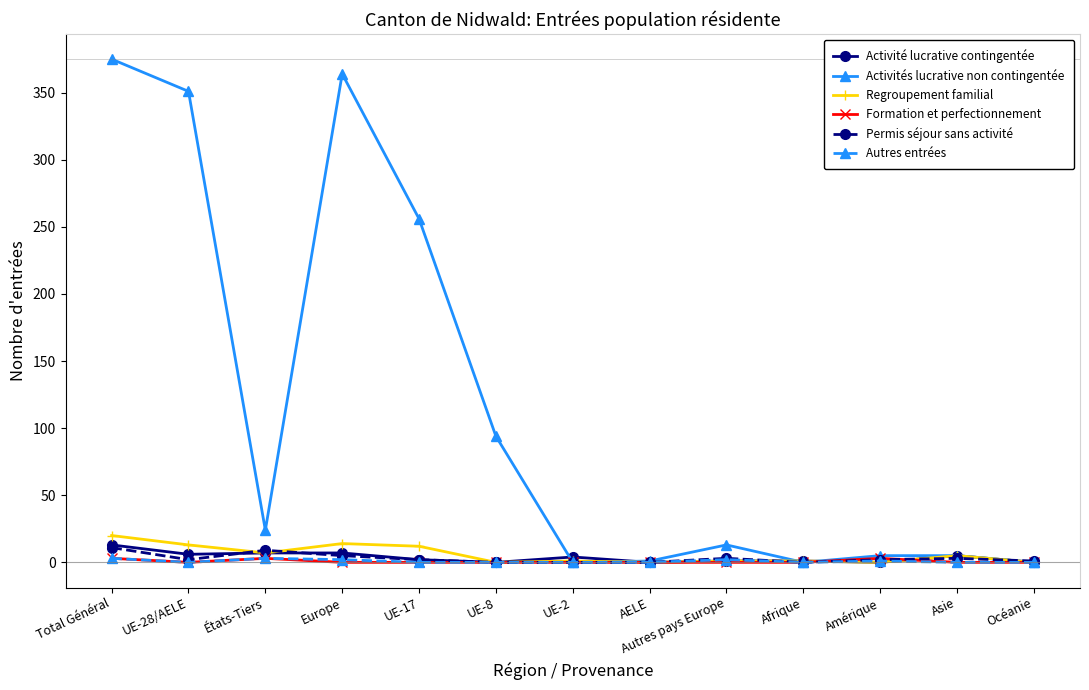

What is the label of the 2nd point from the right?

Asie